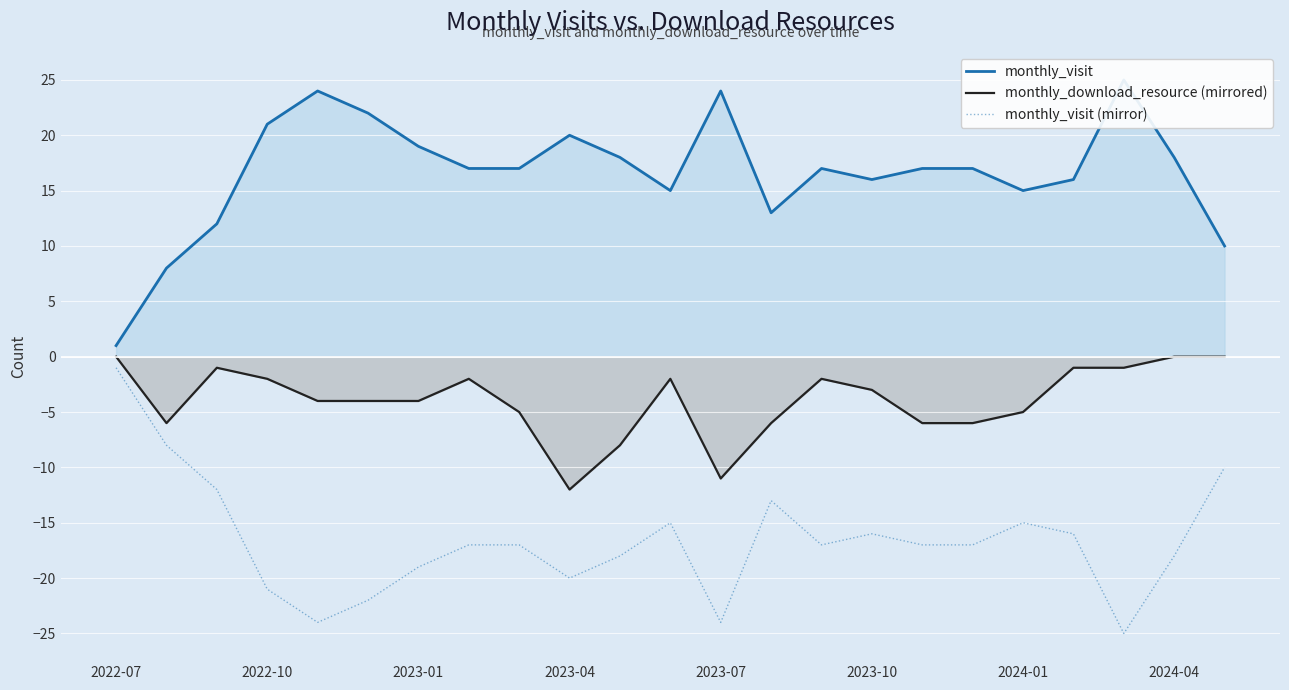

Reading right to left, extract all data points from this chart.

monthly_visit: 10	18	25	16	15	17	17	16	17	13	24	15	18	20	17	17	19	22	24	21	12	8	1
monthly_download_resource (mirrored): 0	0	-1	-1	-5	-6	-6	-3	-2	-6	-11	-2	-8	-12	-5	-2	-4	-4	-4	-2	-1	-6	0
monthly_visit (mirror): -10	-18	-25	-16	-15	-17	-17	-16	-17	-13	-24	-15	-18	-20	-17	-17	-19	-22	-24	-21	-12	-8	-1